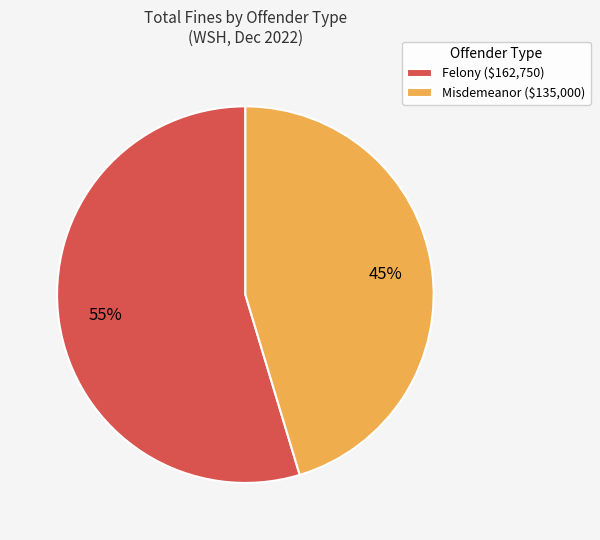

Which slice is the smallest?

Misdemeanor ($135,000)